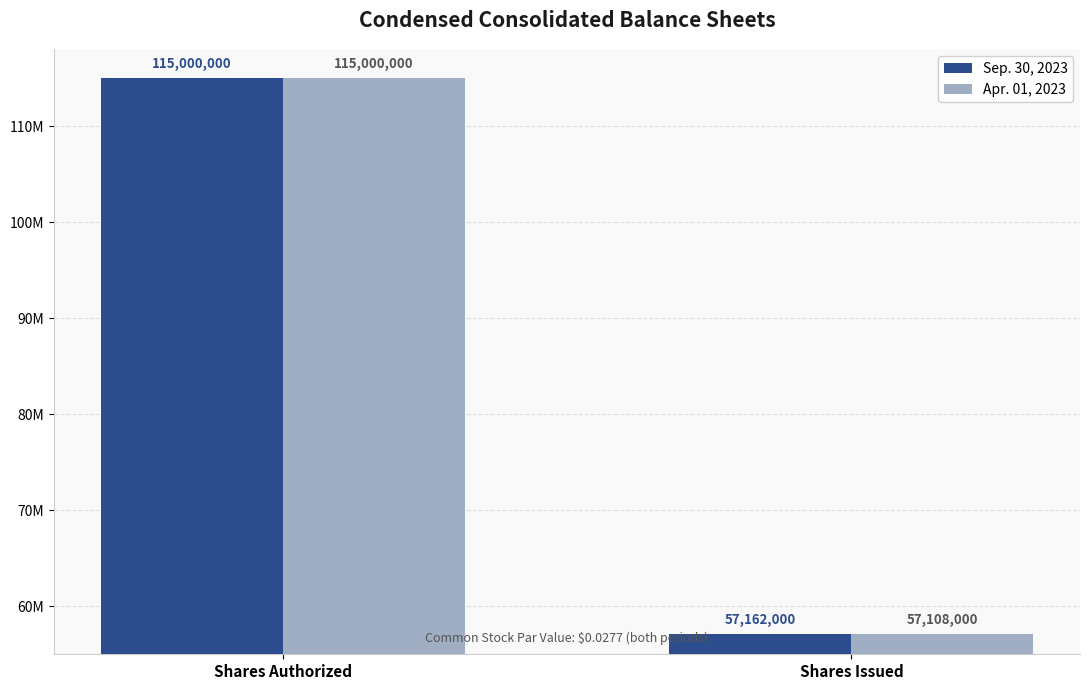

What are all the series names shown in the legend?

Sep. 30, 2023, Apr. 01, 2023